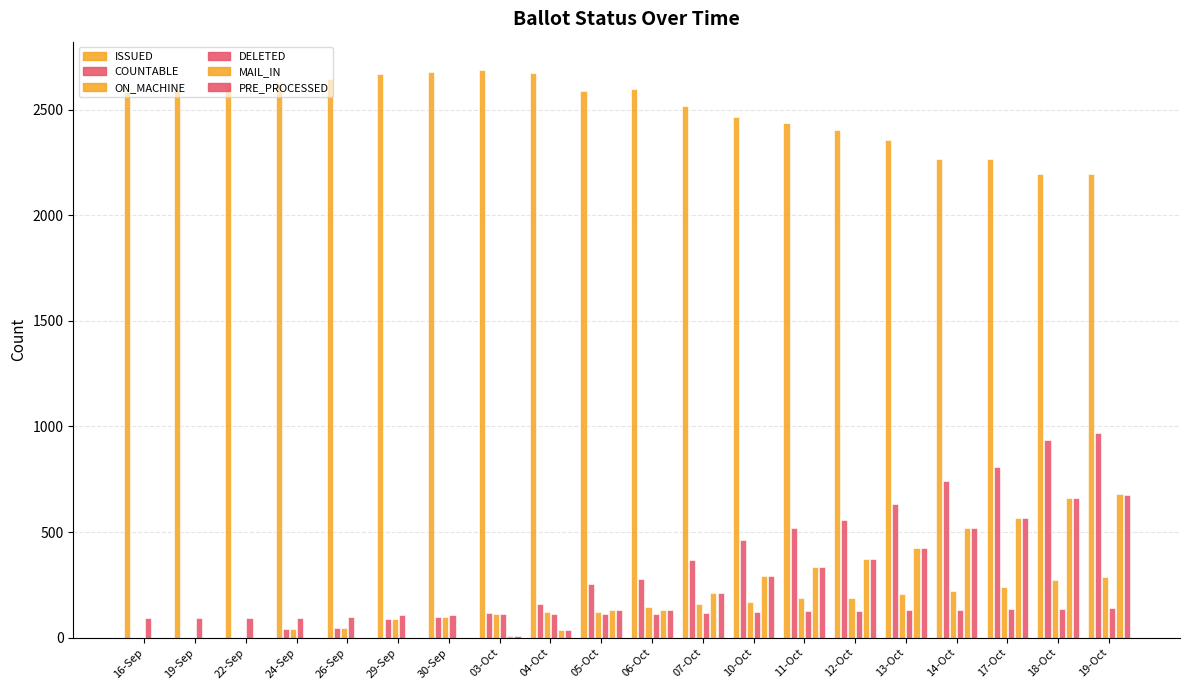

List the labels in order of ISSUED value, smallest first.

18-Oct, 19-Oct, 17-Oct, 14-Oct, 13-Oct, 12-Oct, 11-Oct, 10-Oct, 07-Oct, 16-Sep, 05-Oct, 19-Sep, 06-Oct, 22-Sep, 24-Sep, 26-Sep, 29-Sep, 04-Oct, 30-Sep, 03-Oct